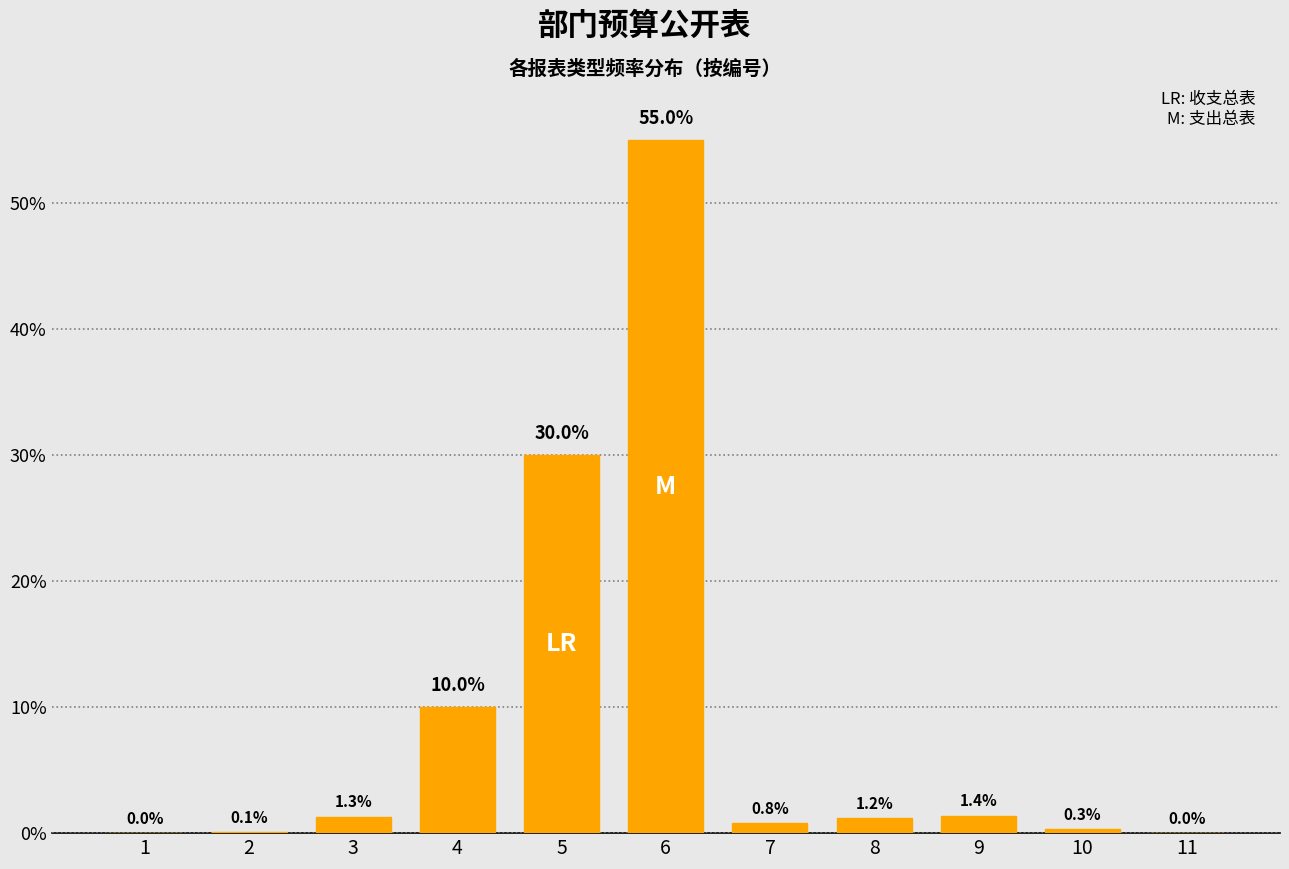

Reading right to left, extract all data points from this chart.

11=0.0	10=0.3	9=1.4	8=1.2	7=0.8	6=55.0	5=30.0	4=10.0	3=1.3	2=0.1	1=0.0